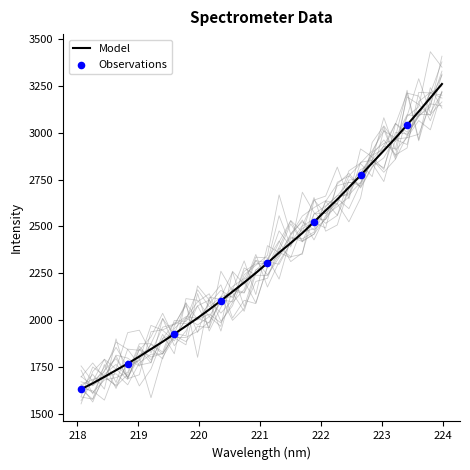

What is the change in value from 219.589 to 220.9264?

+324.8